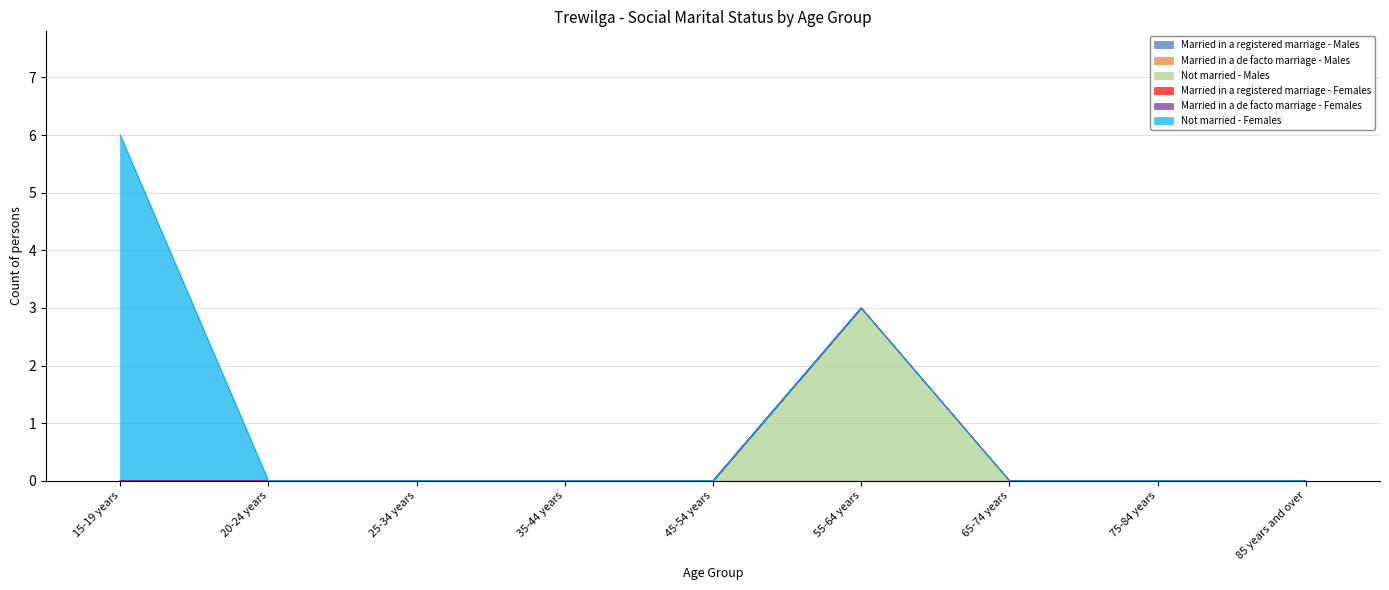

Reading right to left, what are all the values shown in this chart?

Married in a registered marriage - Males: 85 years and over=0	75-84 years=0	65-74 years=0	55-64 years=0	45-54 years=0	35-44 years=0	25-34 years=0	20-24 years=0	15-19 years=0
Married in a de facto marriage - Males: 85 years and over=0	75-84 years=0	65-74 years=0	55-64 years=0	45-54 years=0	35-44 years=0	25-34 years=0	20-24 years=0	15-19 years=0
Not married - Males: 85 years and over=0	75-84 years=0	65-74 years=0	55-64 years=3	45-54 years=0	35-44 years=0	25-34 years=0	20-24 years=0	15-19 years=0
Married in a registered marriage - Females: 85 years and over=0	75-84 years=0	65-74 years=0	55-64 years=0	45-54 years=0	35-44 years=0	25-34 years=0	20-24 years=0	15-19 years=0
Married in a de facto marriage - Females: 85 years and over=0	75-84 years=0	65-74 years=0	55-64 years=0	45-54 years=0	35-44 years=0	25-34 years=0	20-24 years=0	15-19 years=0
Not married - Females: 85 years and over=0	75-84 years=0	65-74 years=0	55-64 years=0	45-54 years=0	35-44 years=0	25-34 years=0	20-24 years=0	15-19 years=6